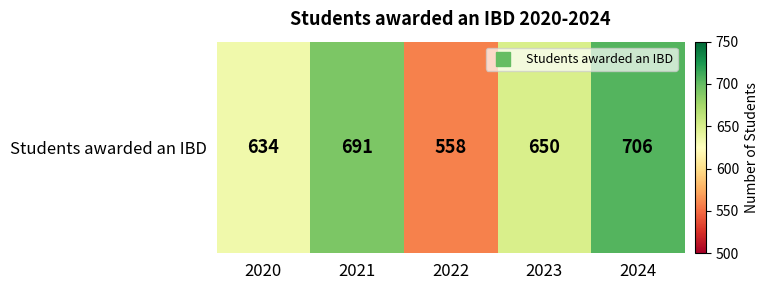

Which category has the highest value across all series?

2024